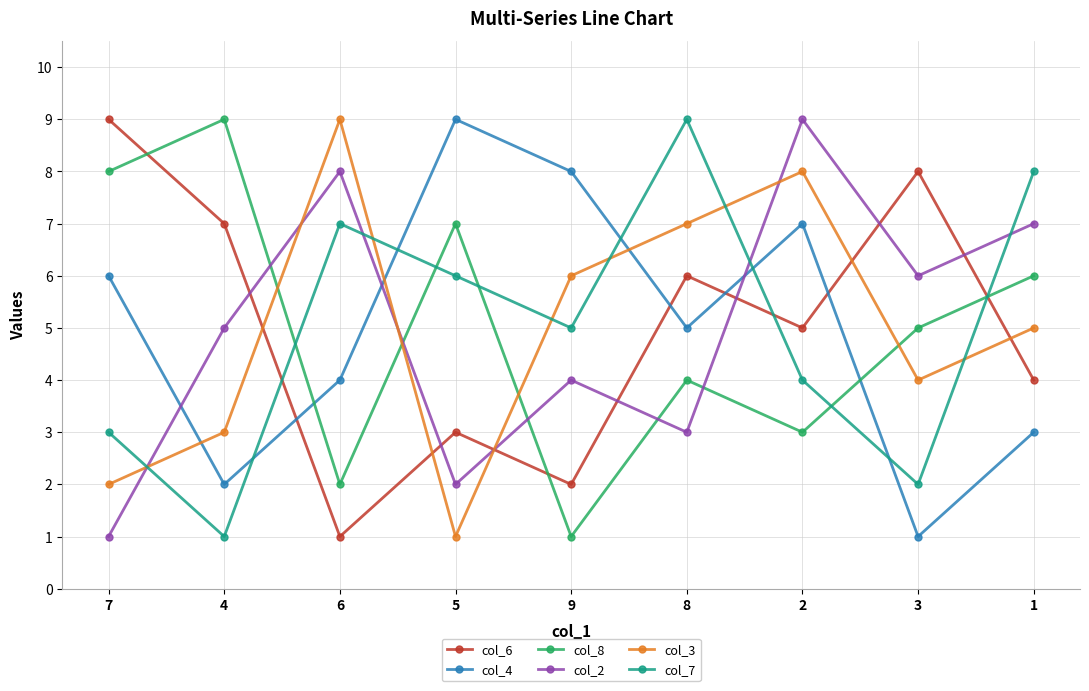

What is the average value of the col_2 series?

5